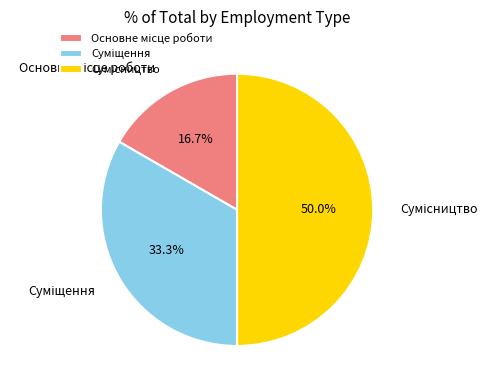

Is there any slice that represents more than half of the pie?

No